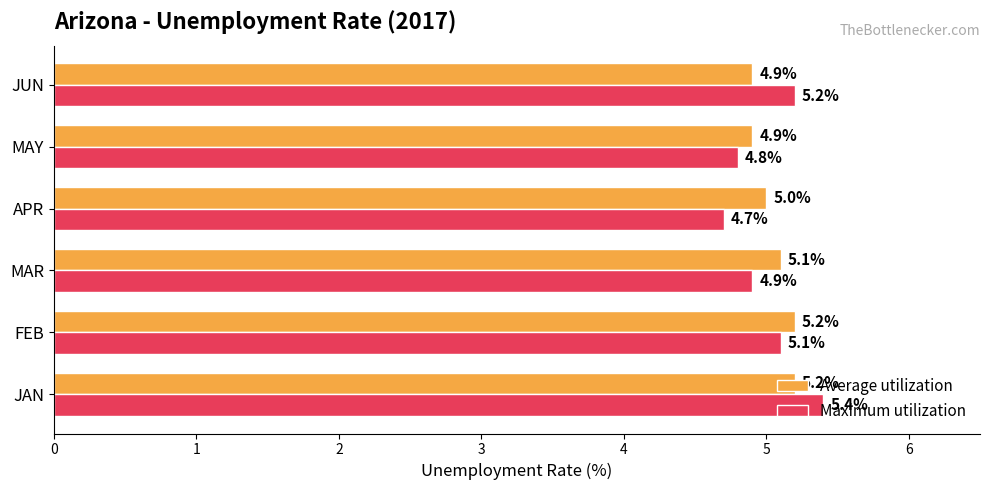

At which category is the sum across all series the highest?

JAN